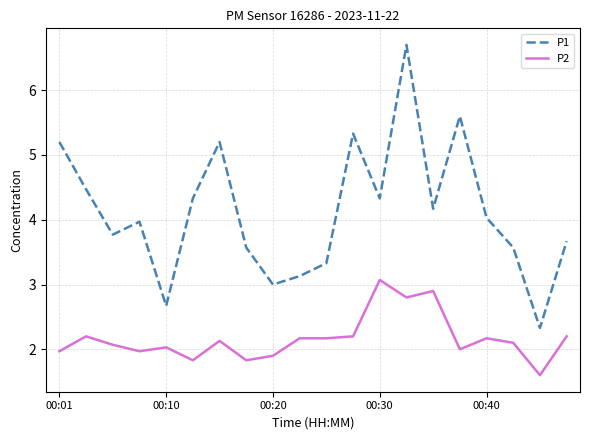

What is the smallest value displayed?

1.6